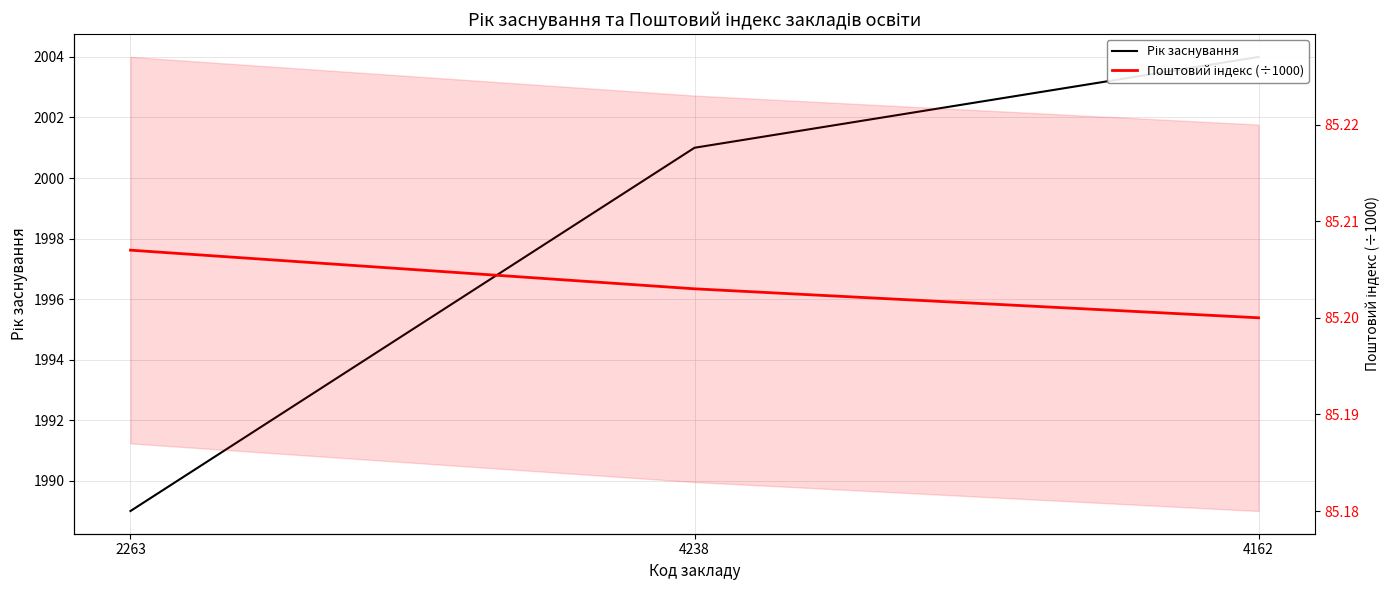

Reading right to left, list all the values displayed in this chart.

Рік заснування: 4162=2004.0	4238=2001.0	2263=1989.0
Поштовий індекс (÷1000): 4162=85.2	4238=85.2	2263=85.2